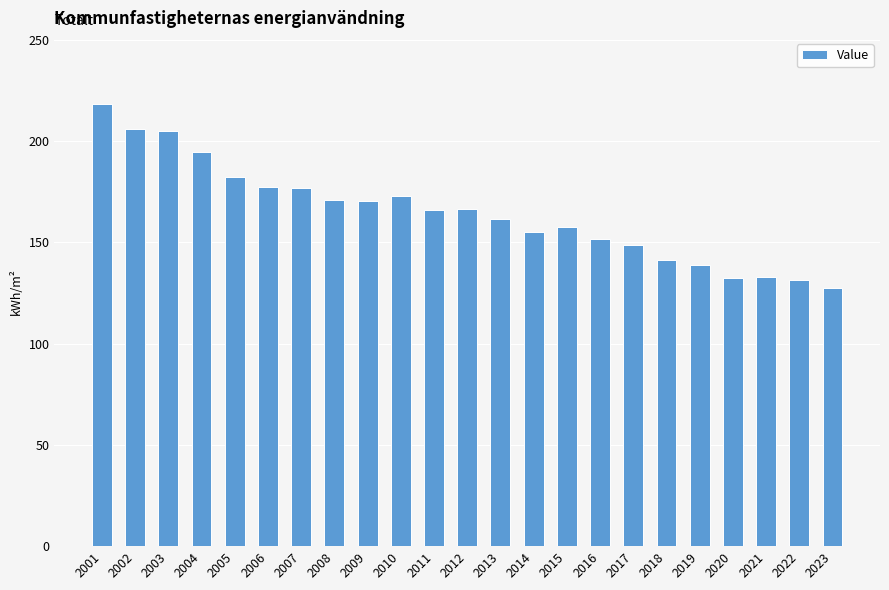

The value at 2015 is 157.6. True or false?

True